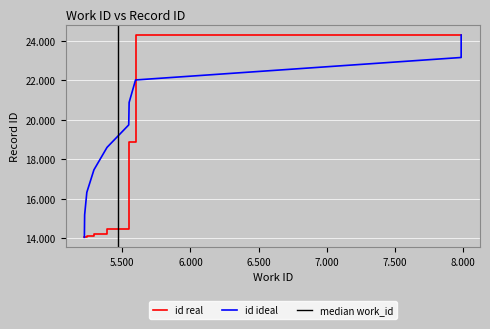

Which has a higher value, 5241 or 5389?

5389